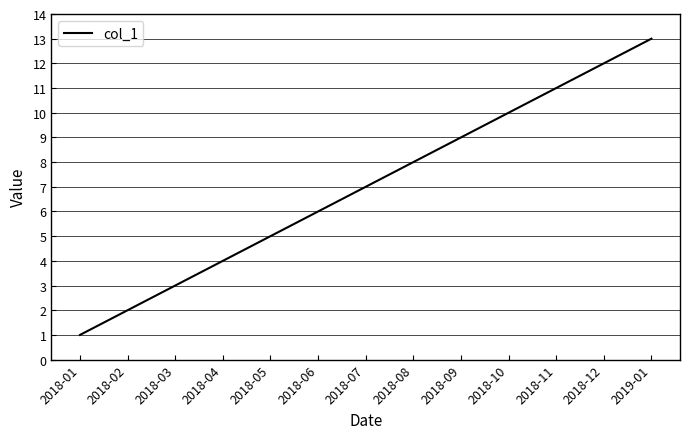

True or false: the data shows 13 at 2018-10.

False